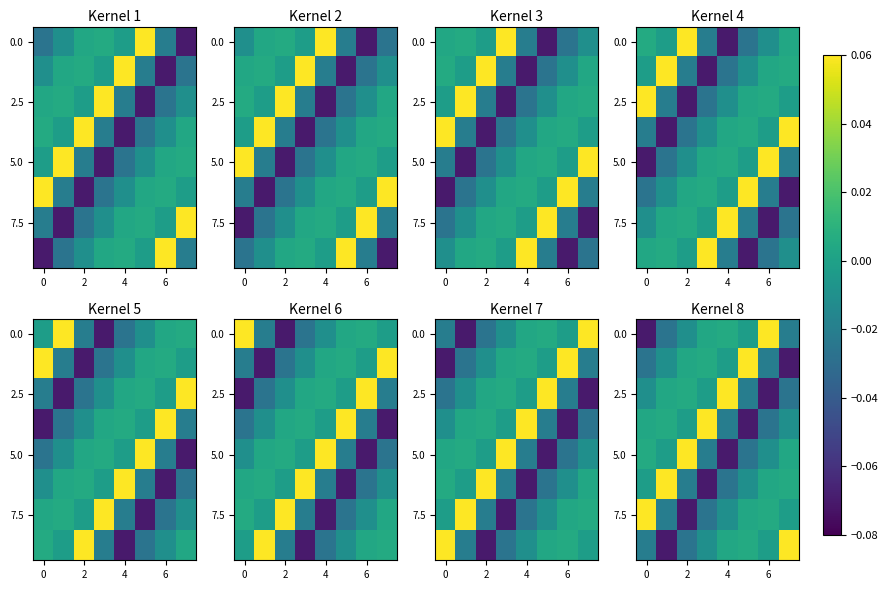

At how many categories does at least one series exceed 0?

8